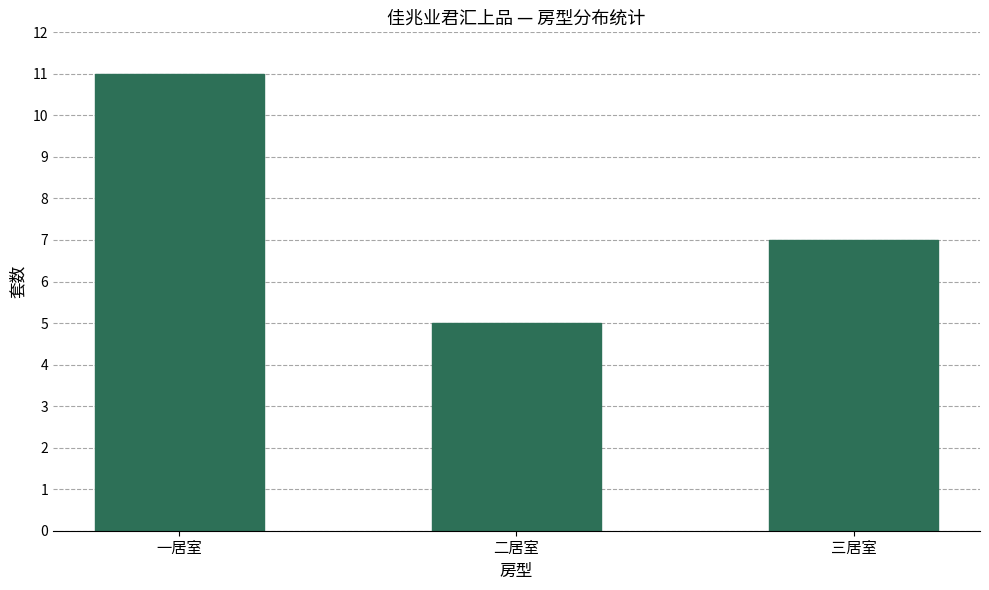

How many values are between 5 and 11?

3